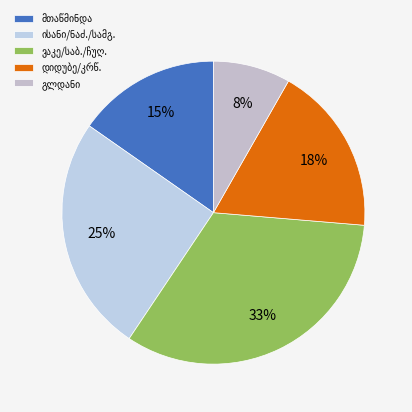

How many slices are in this pie chart?

5